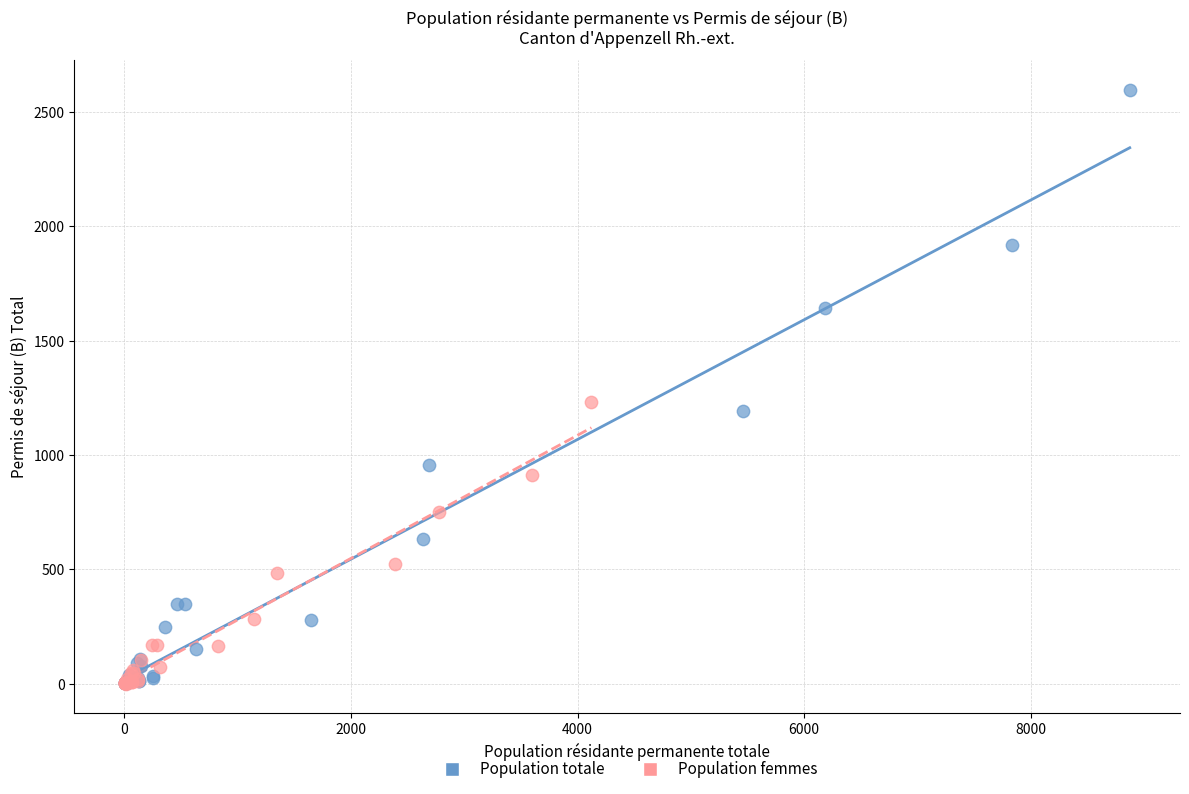

Which series has the widest spread of Y values?

Population totale